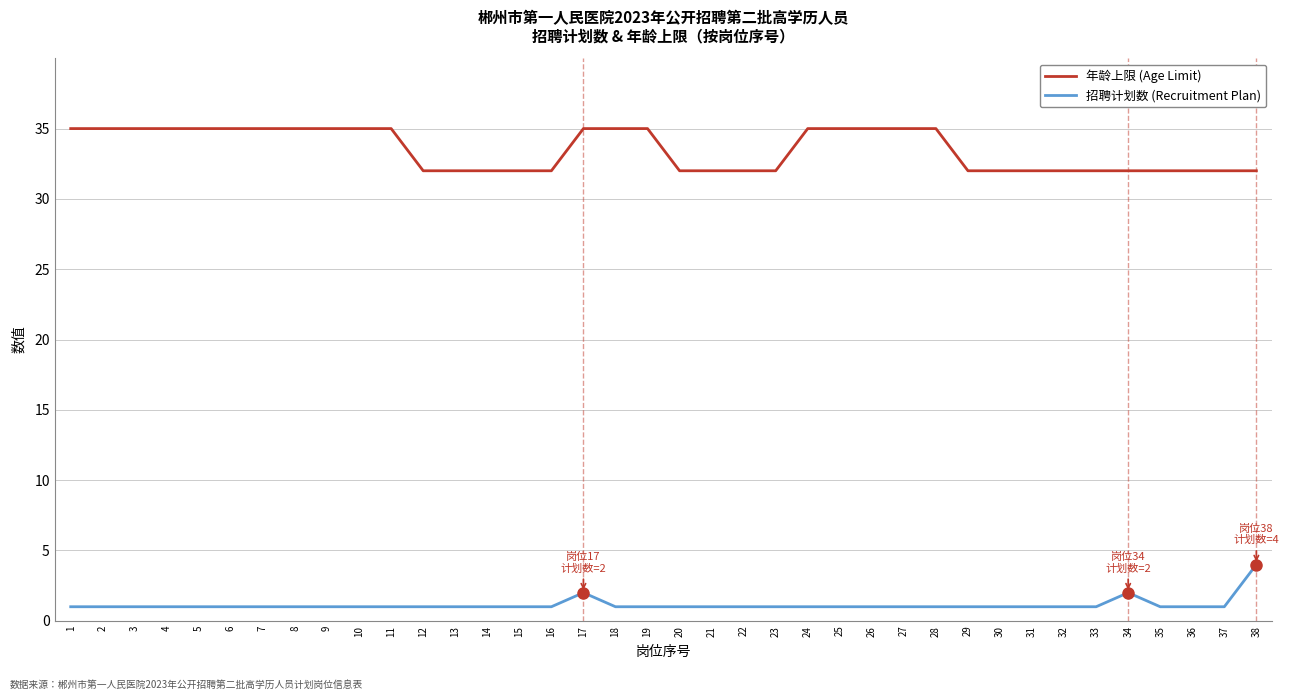

The value of 年龄上限 (Age Limit) at 32 is 32. True or false?

True